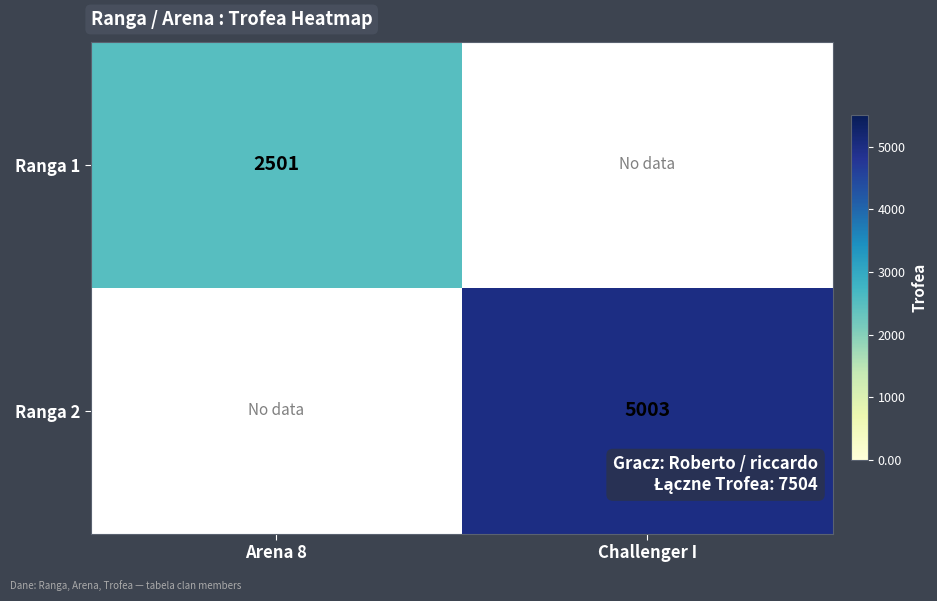

The Ranga 1 series shows 4116 at Arena 8. True or false?

False